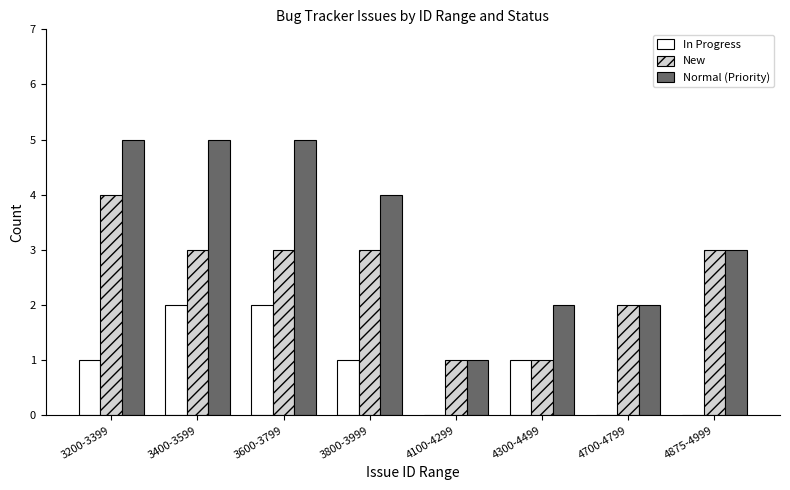

At which label does New reach its peak?

3200-3399